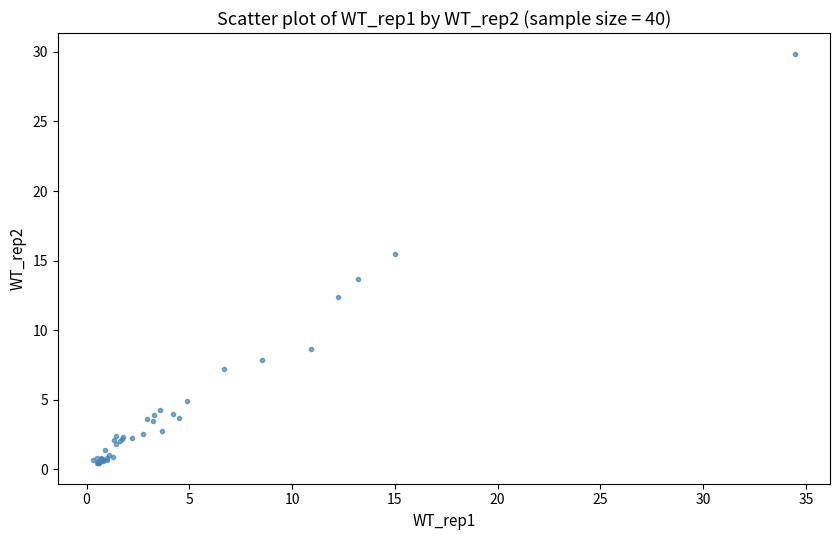

What Y value in the scatter plot is closest to 15?

15.5